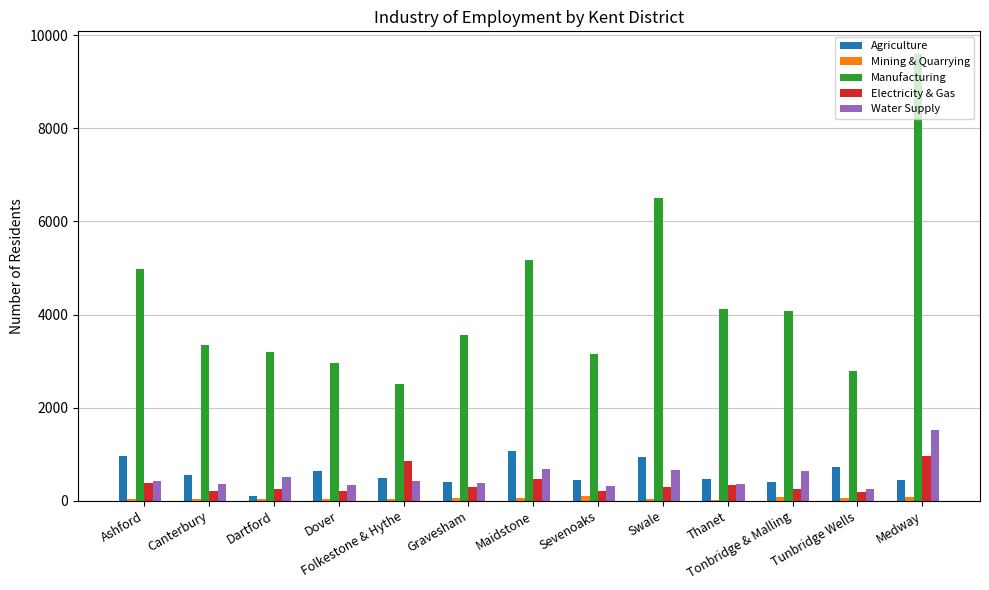

Is it true that Water Supply equals 666 at Swale?

True